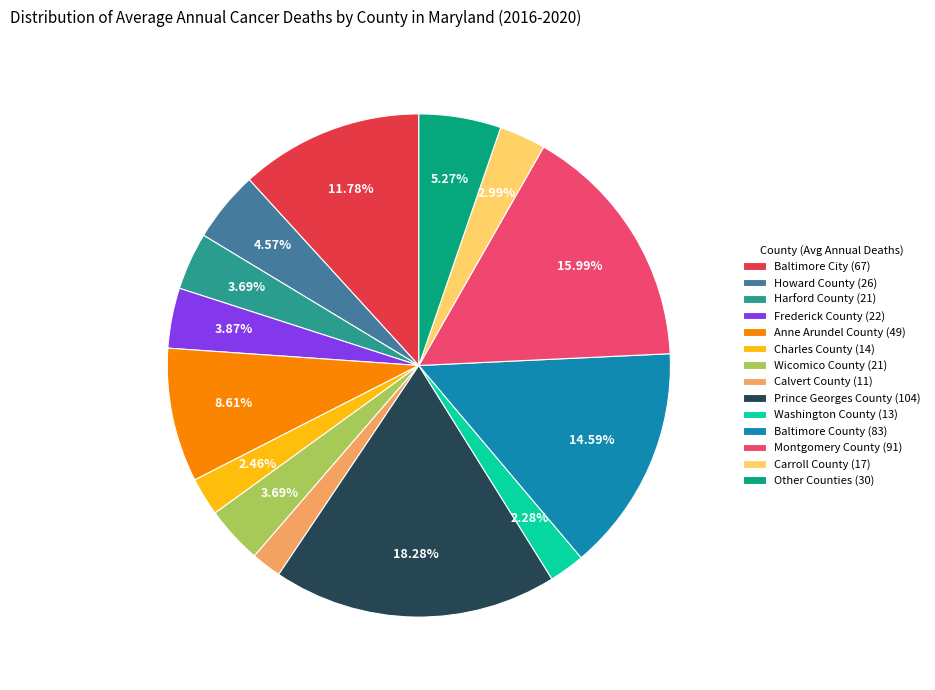

Is Prince Georges County (104) the majority of the pie?

No